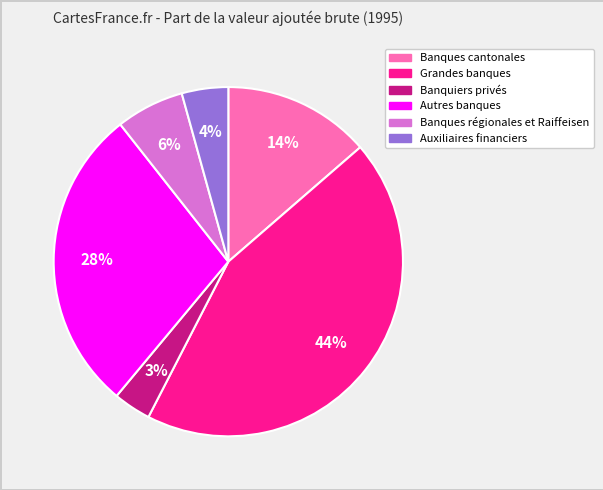

How many slices are in this pie chart?

6